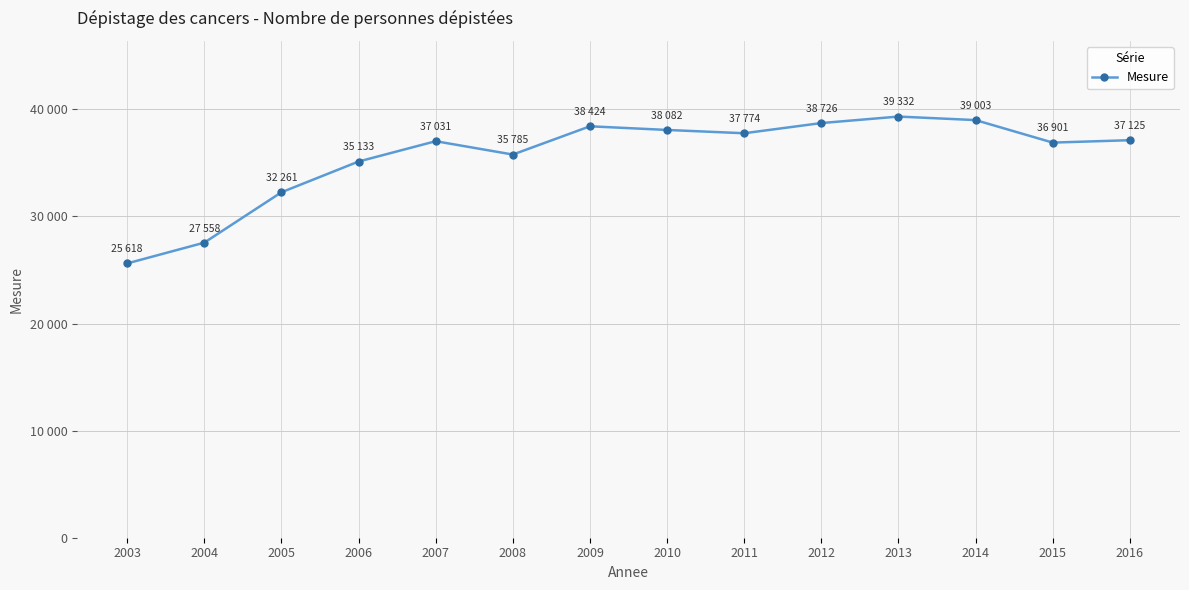

How many points are higher than both their immediate neighbors (excluding endpoints)?

3